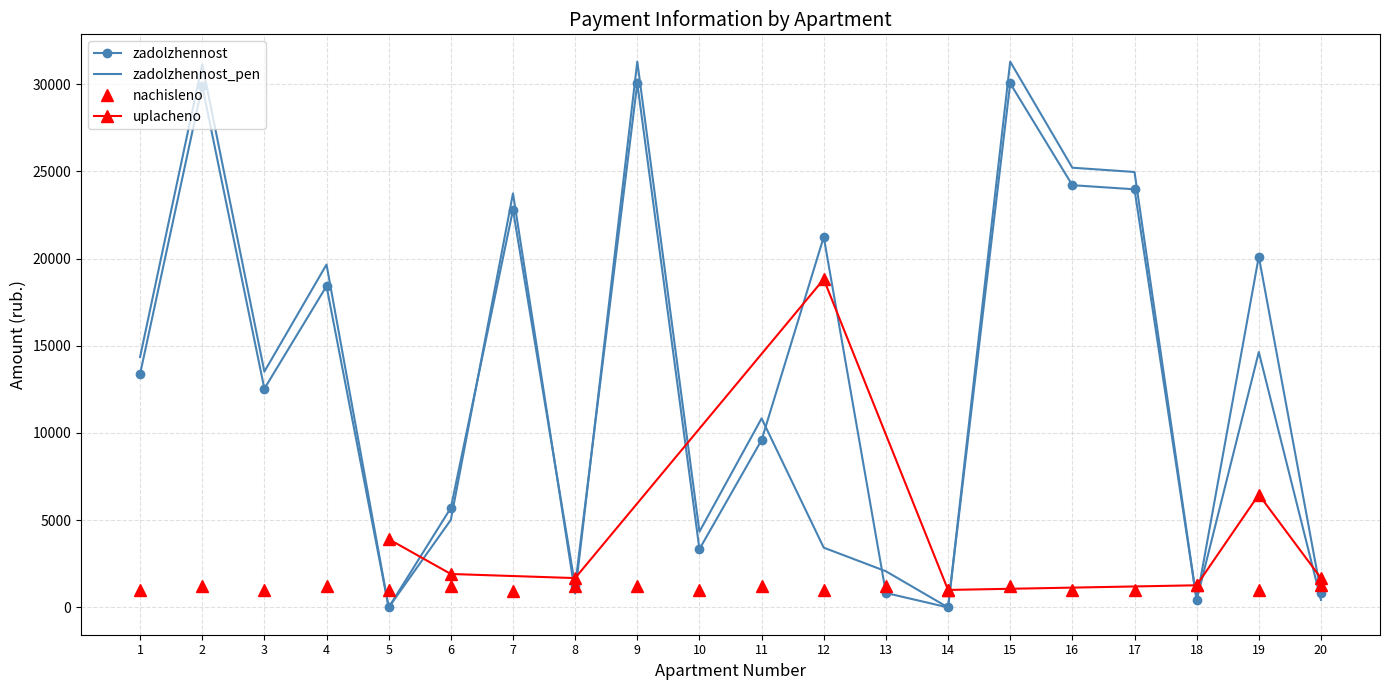

The value of zadolzhennost_pen at 8 is 792.3. True or false?

True